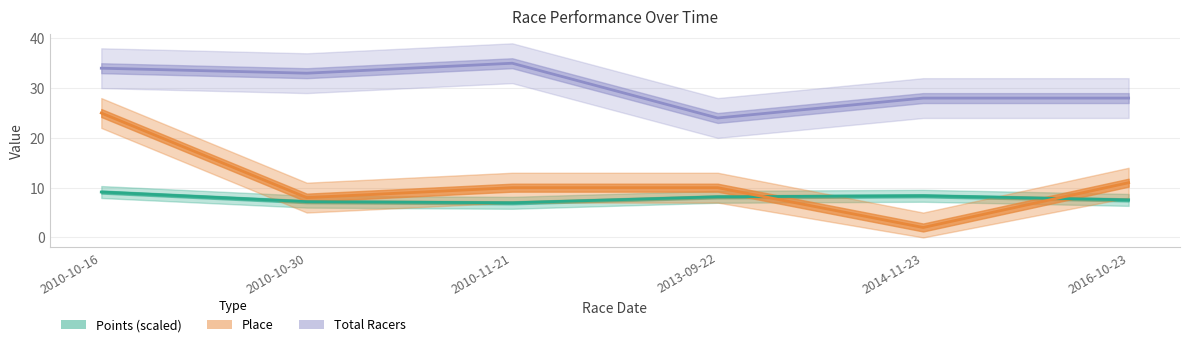

What is the difference between the maximum and minimum values in the Total Racers series?

11.0